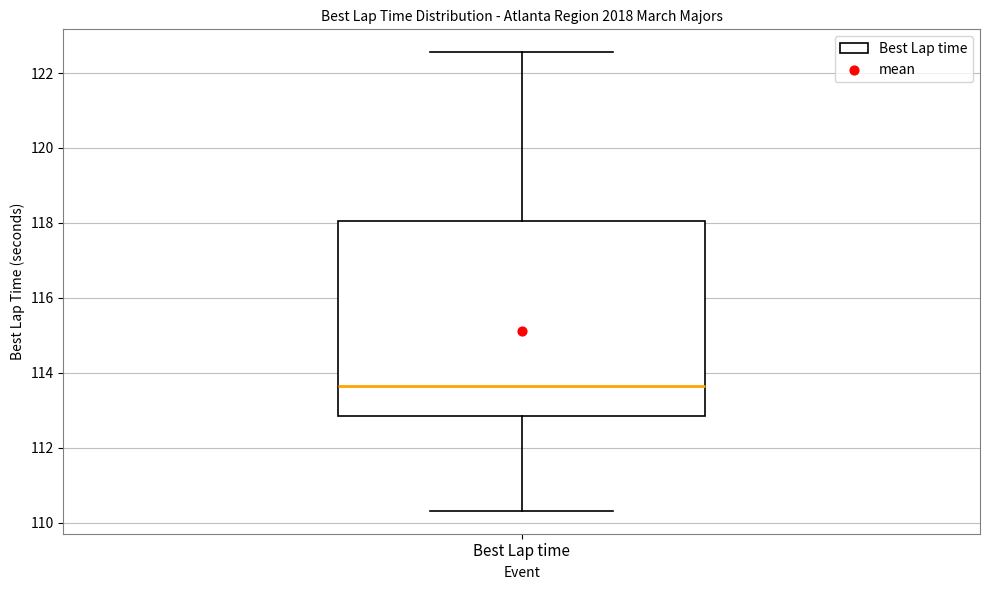

Transcribe this box plot: give where the median line is, the range the box spans, and where the two whiskers end, as read against the y-axis. The values are not printed on the chart, so give them approximately, as read against the axis.

median 113.6, box 112.8 to 118.0, whiskers 110.4 to 122.6